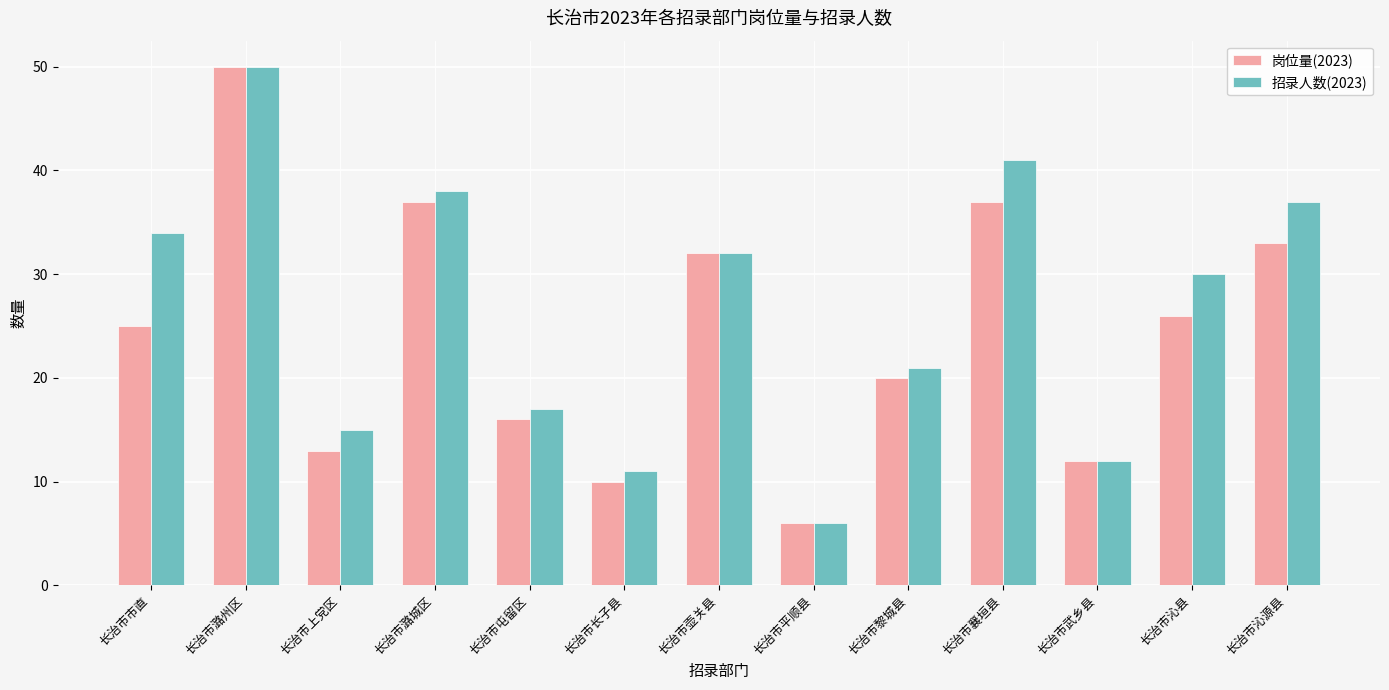

What position from the right is 长治市潞城区?

10